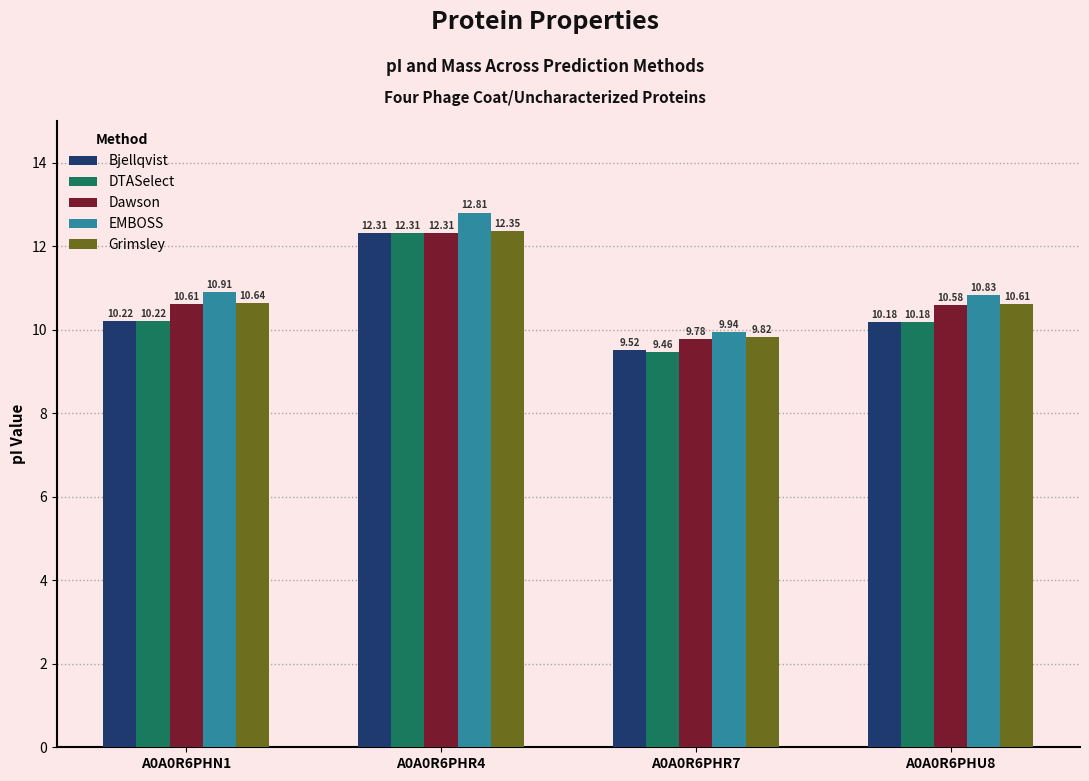

What is the difference between the Grimsley values at A0A0R6PHR4 and A0A0R6PHU8?

1.7